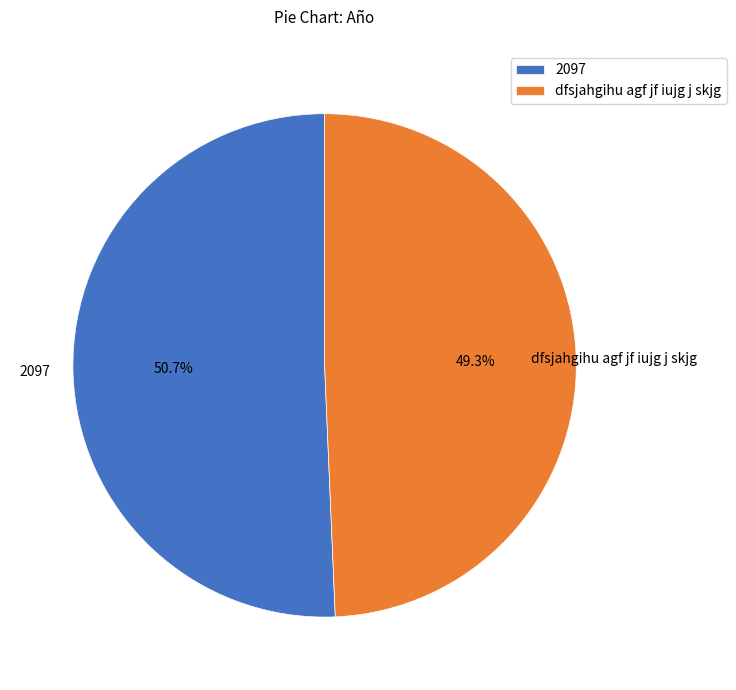

Does 2097 represent more than half of the total?

Yes